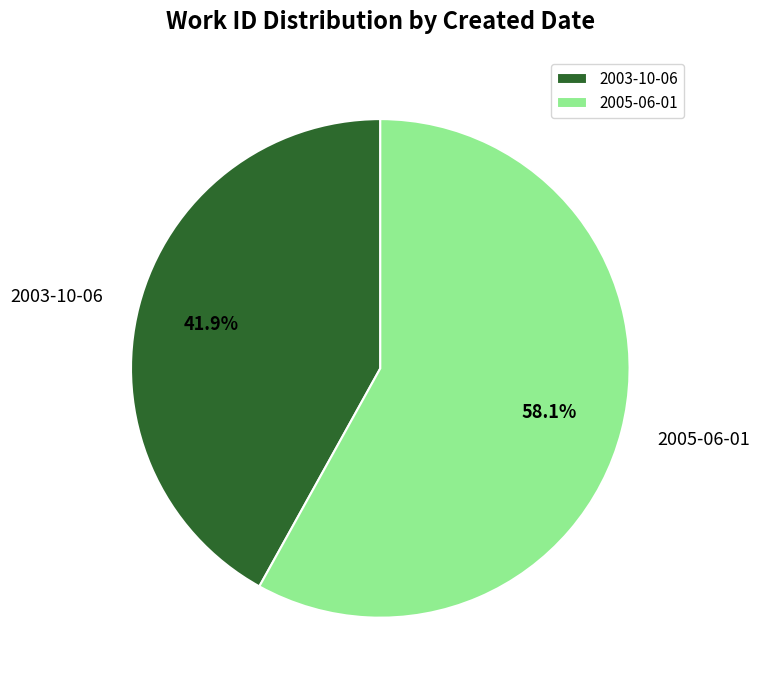

How many segments does this pie chart have?

2